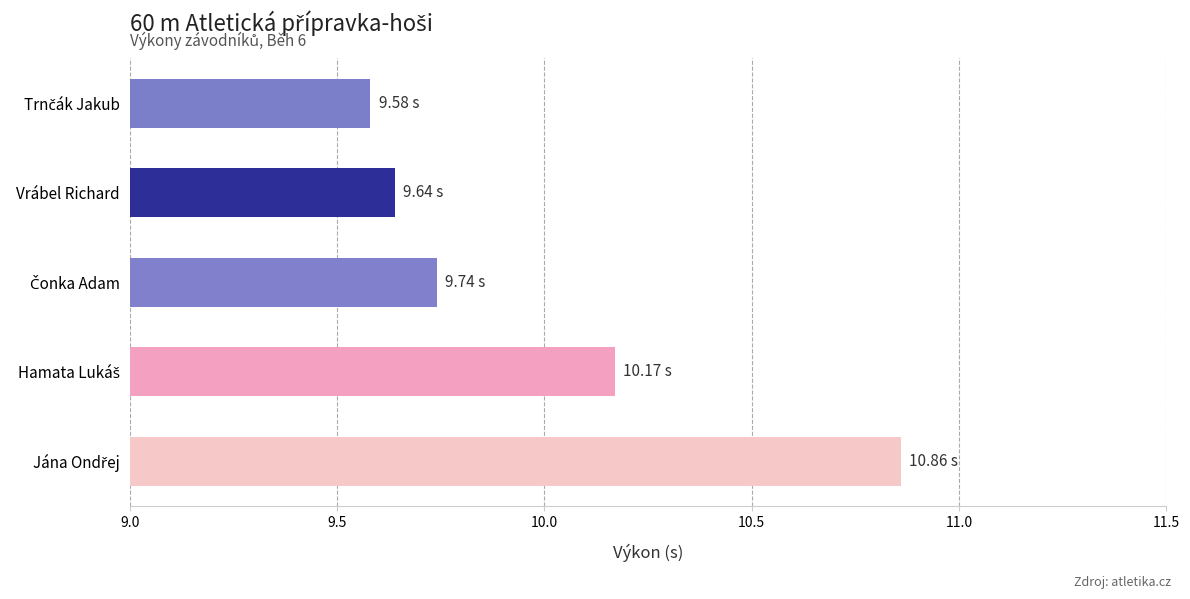

What is the difference between the second highest and minimum values?

0.6